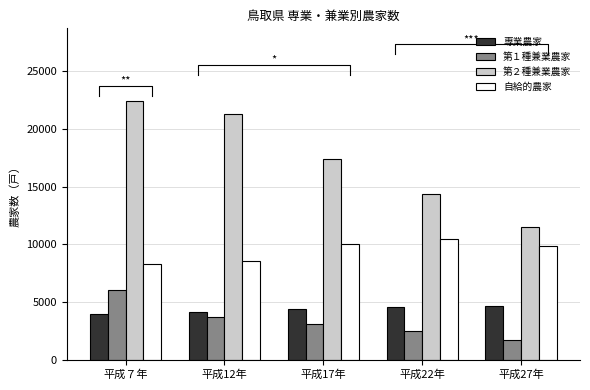

What is the approximate value of 第１種兼業農家 at 平成27年, to the nearest 10?

1680